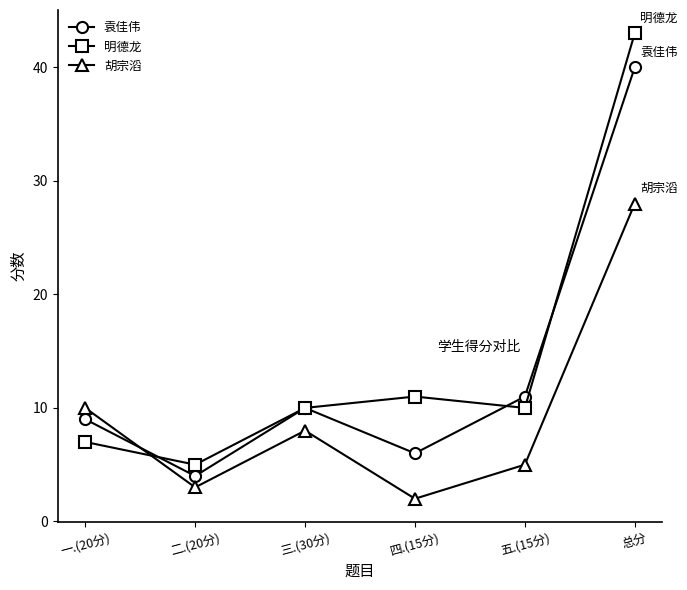

Between 一.(20分) and 总分, which series saw the biggest shift?

明德龙